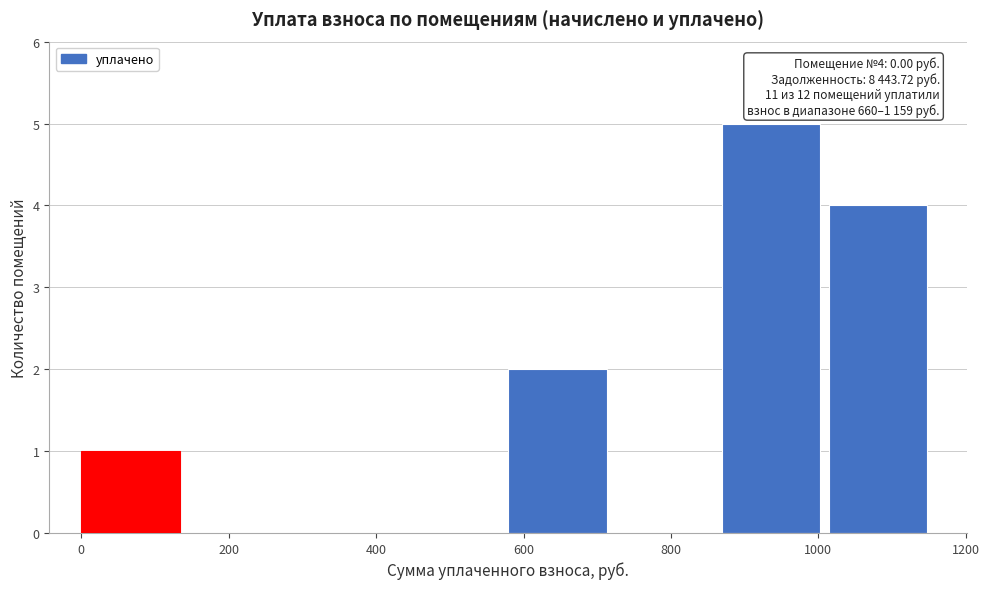

Over which range of the x-axis is the bar tallest?

860 to 1020